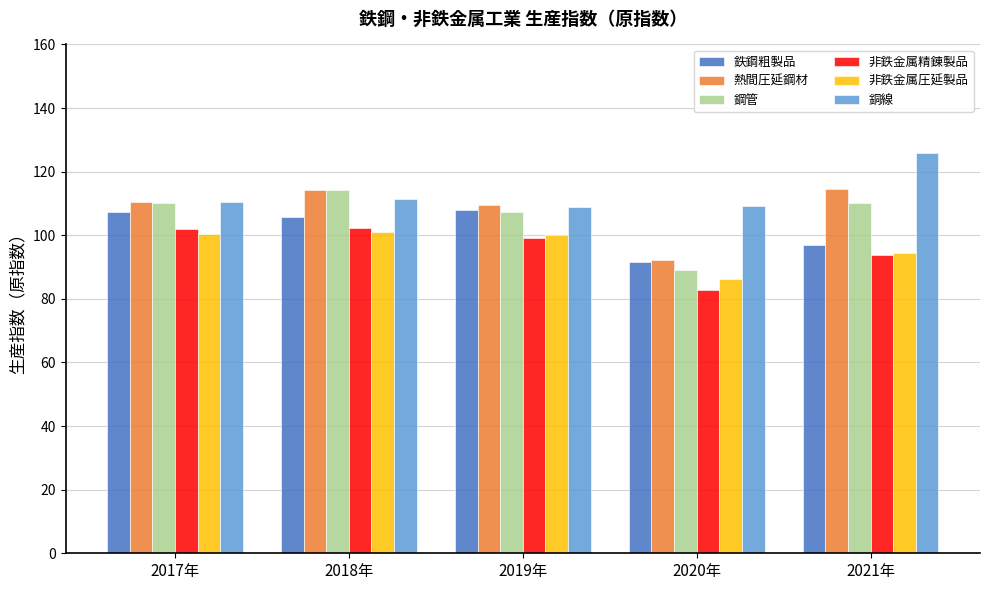

Which category has the lowest value across all series?

2020年